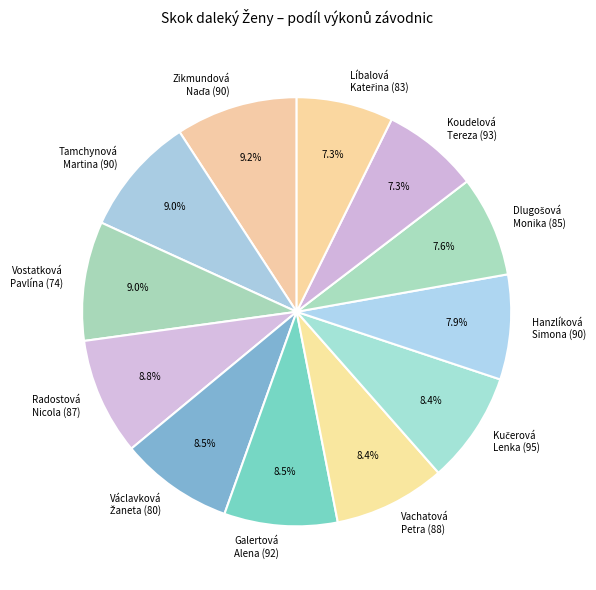

To the nearest percent, what is the average slice percentage?

8%